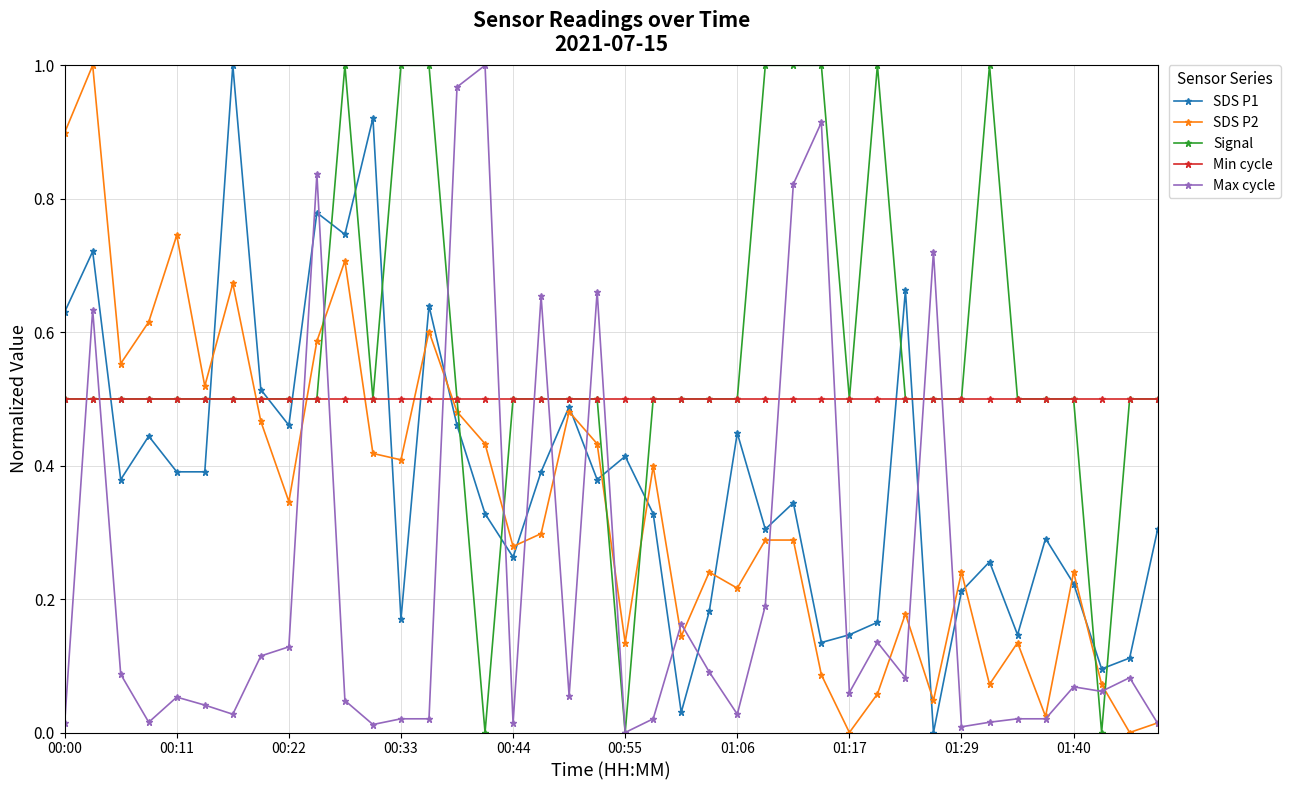

True or false: SDS P2 has more than 0 points higher than both neighbors.

True